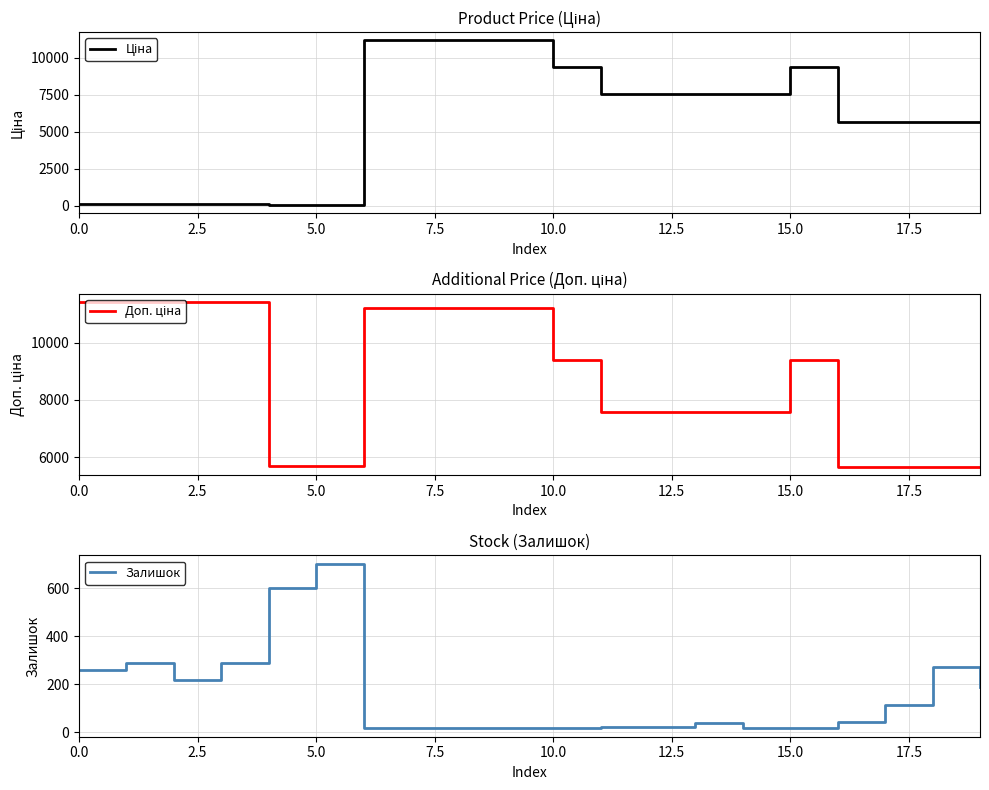

What is the label of the 19th point from the left?

18